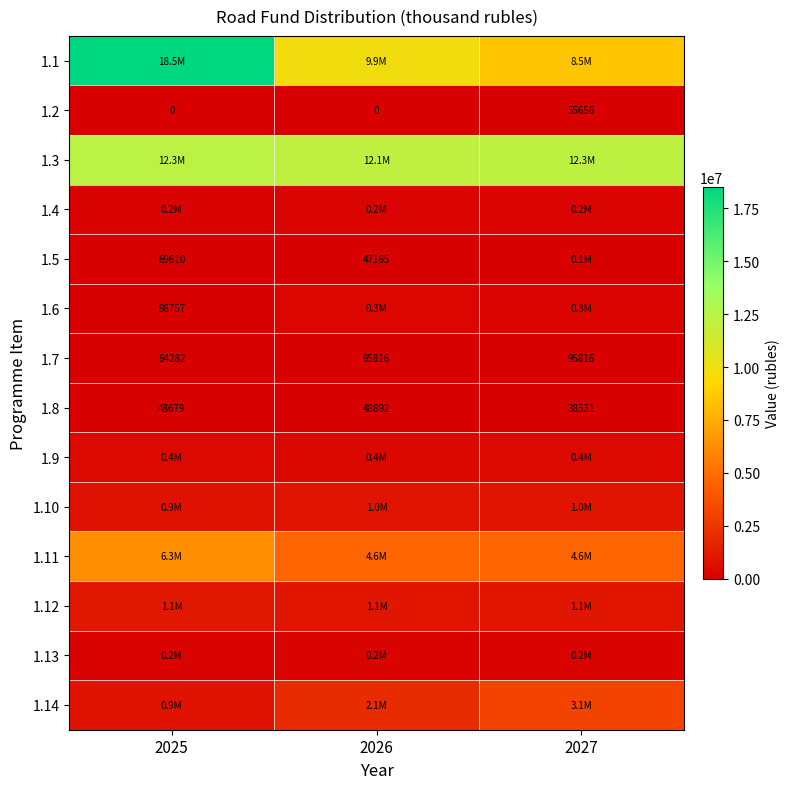

What is the minimum value for 1.5?

47165.2